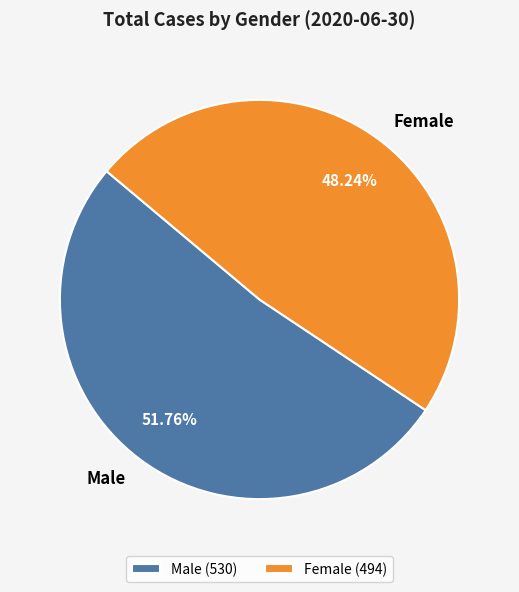

What percentage is the Male slice, to the nearest percent?

52%